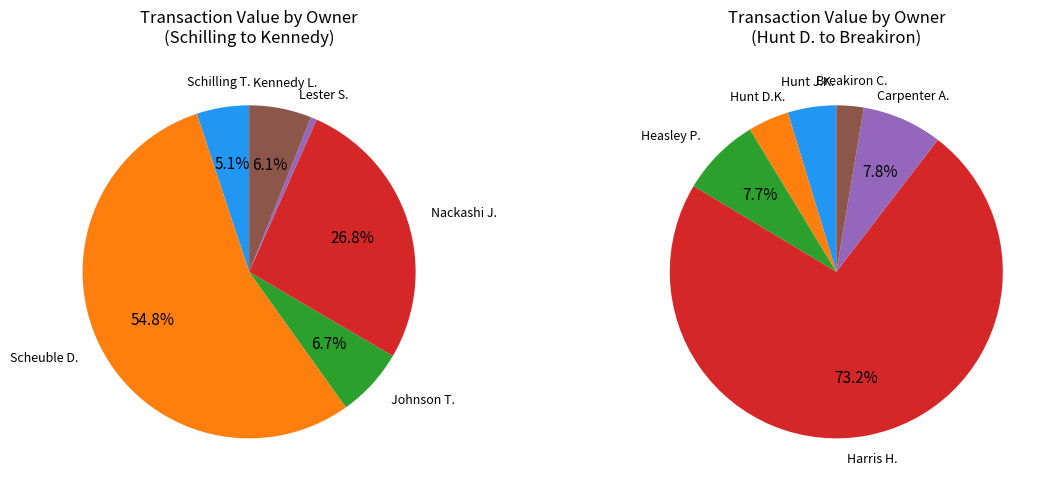

What percentage is the 12 slice, to the nearest percent?

1%